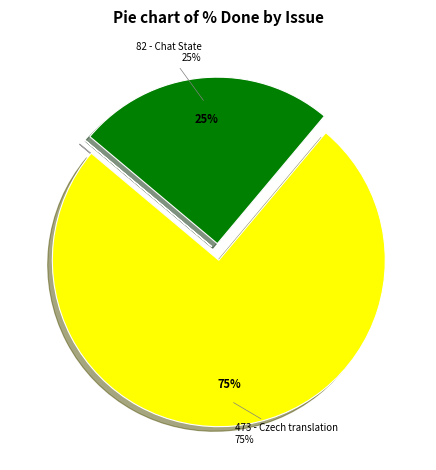

How much of the chart is everything except 489 - digest-uri?

100.0%